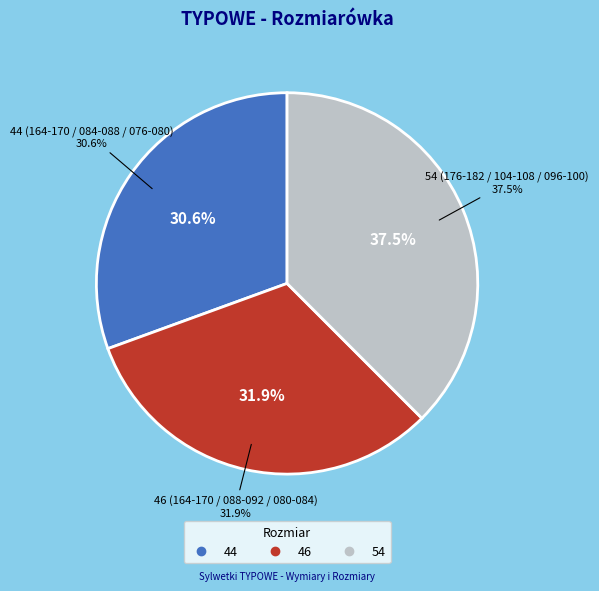

To the nearest percent, what is the combined percentage of 54 (176-182 / 104-108 / 096-100) and 46 (164-170 / 088-092 / 080-084)?

69%